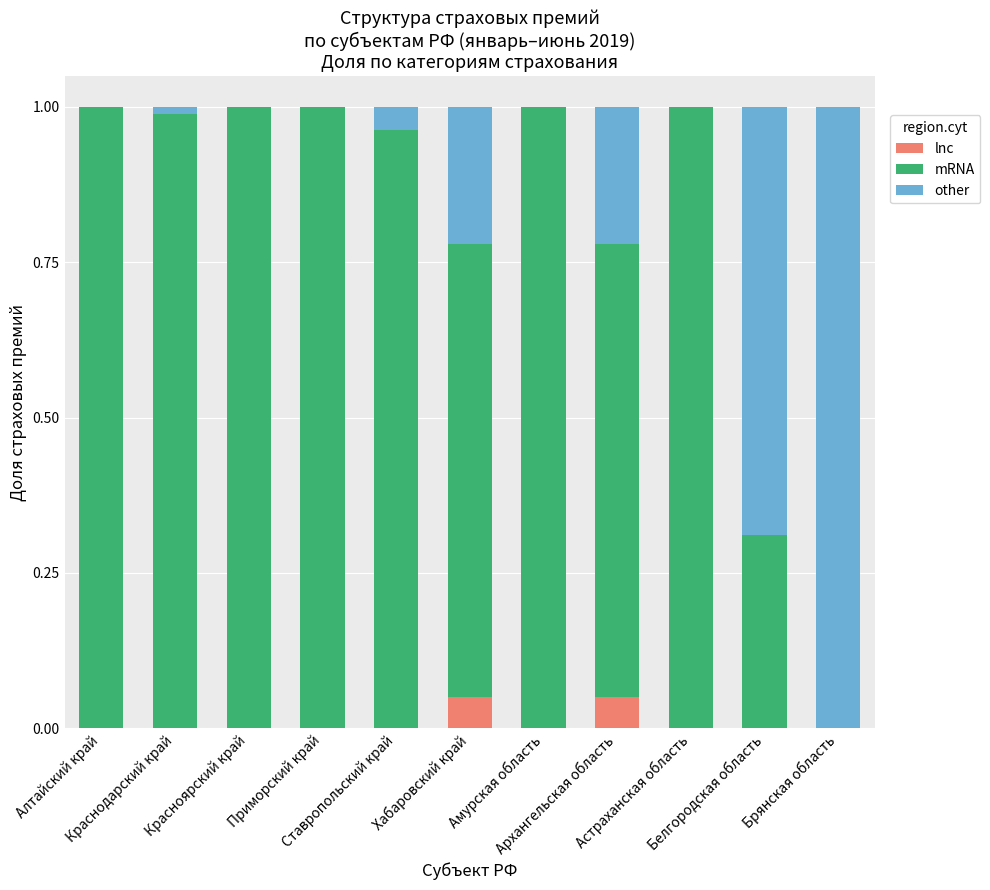

At how many categories does at least one series exceed 0?

11